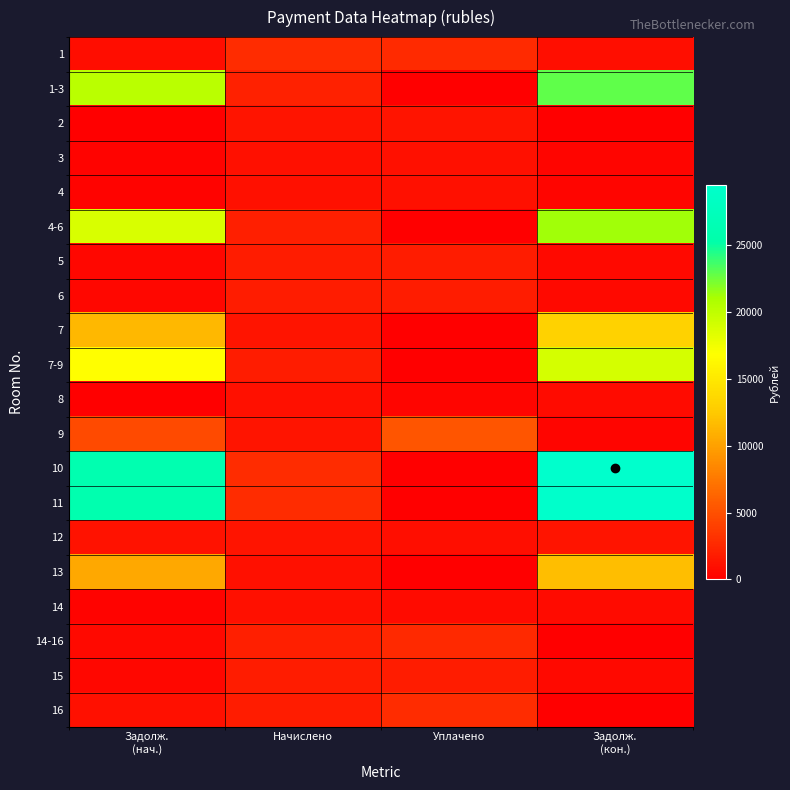

At which category is the sum across all series the highest?

Задолж.
(кон.)